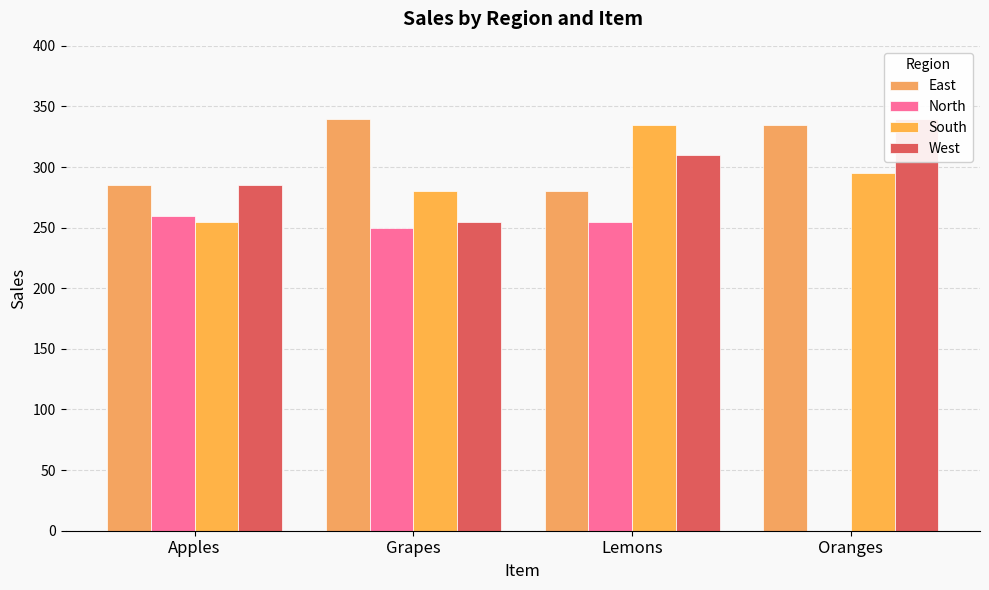

Reading left to right, extract all data points from this chart.

East: 285	340	280	335
North: 260	250	255	0
South: 255	280	335	295
West: 285	255	310	340